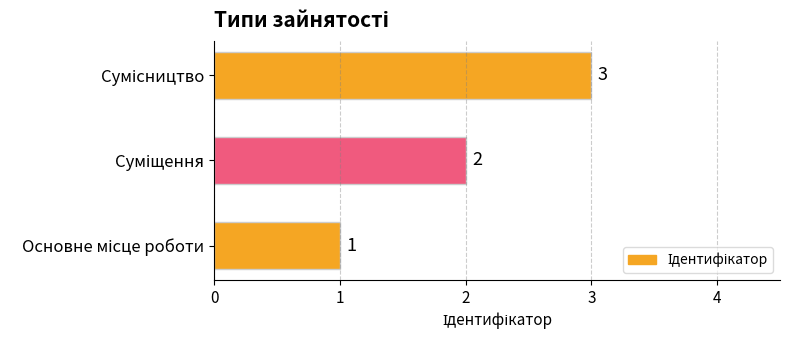

What is the greatest value displayed?

3